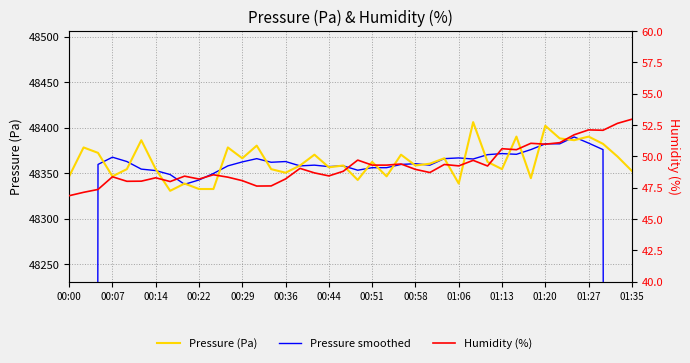

What is the difference between the highest and lowest values at 20?

48303.7